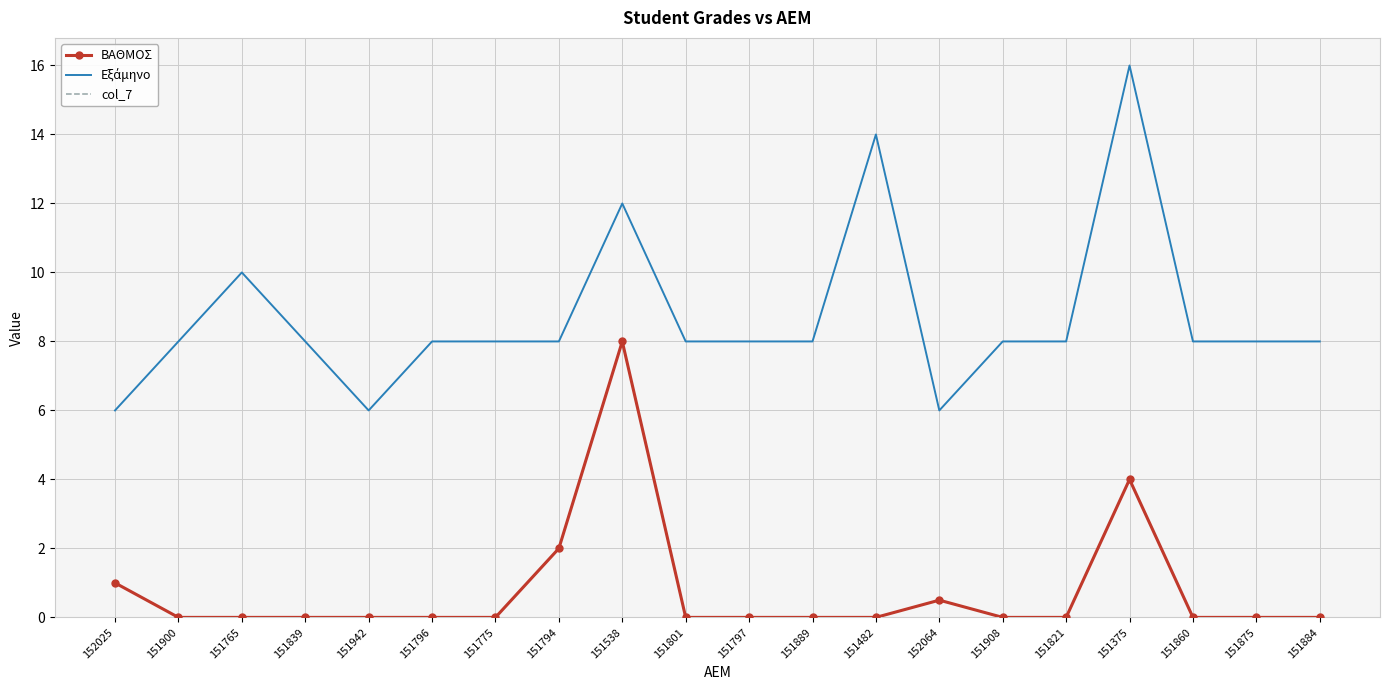

At how many categories does at least one series exceed 6?

17